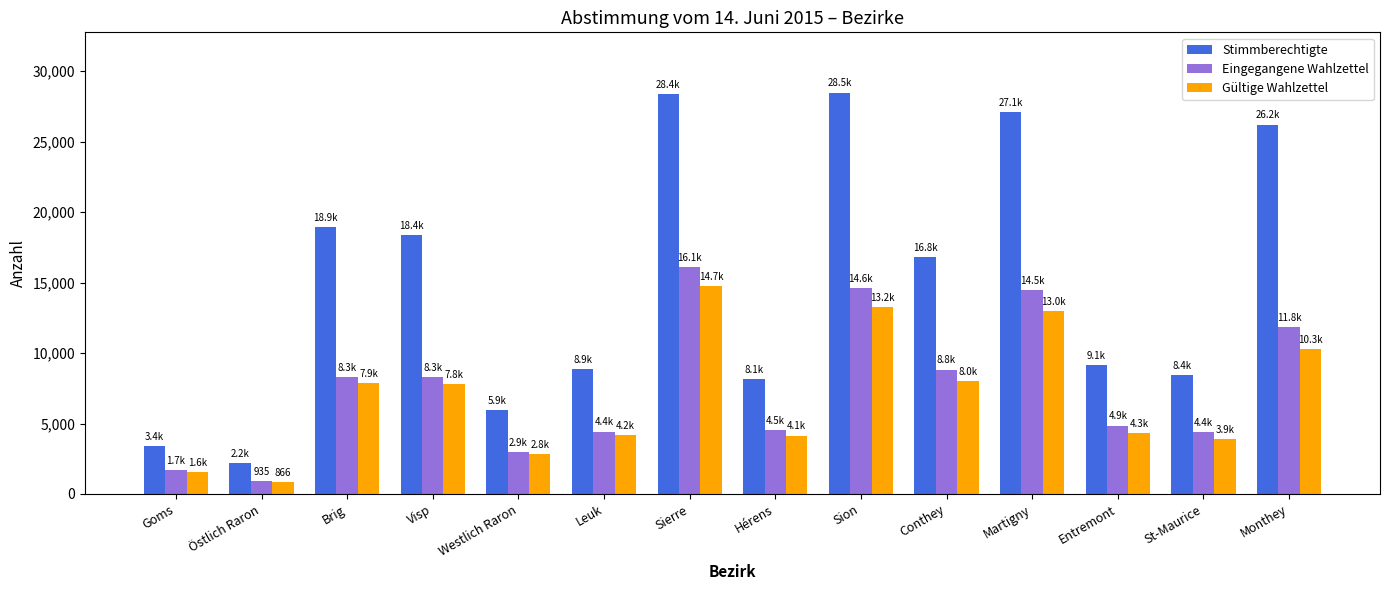

Which series has the widest spread of values?

Stimmberechtigte